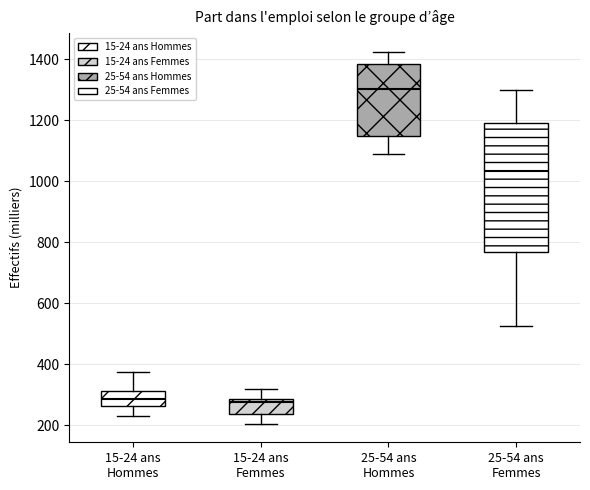

Reading left to right, read every box against the y-axis: the position of its median line, the range the box covers, and the ends of its whiskers. The values are not printed on the chart, so give them approximately, as read against the axis.

15-24 ans Hommes: median 280, box 260 to 320, whiskers 220 to 380
15-24 ans Femmes: median 280 (just below the box's upper edge), box 240 to 280, whiskers 200 to 320
25-54 ans Hommes: median 1300, box 1140 to 1380, whiskers 1080 to 1420
25-54 ans Femmes: median 1040, box 760 to 1200, whiskers 520 to 1300